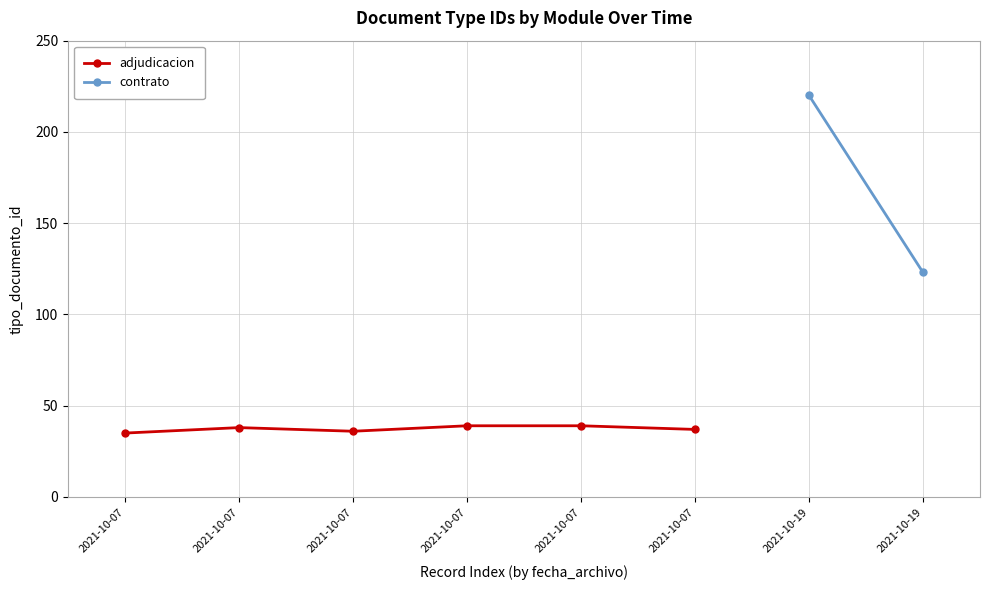

The value at 2021-10-07 is 54. True or false?

False